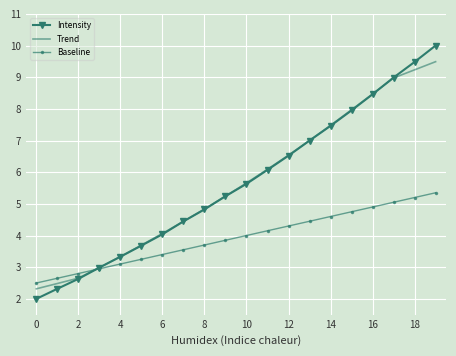

True or false: Baseline has more than 0 points higher than both neighbors.

False